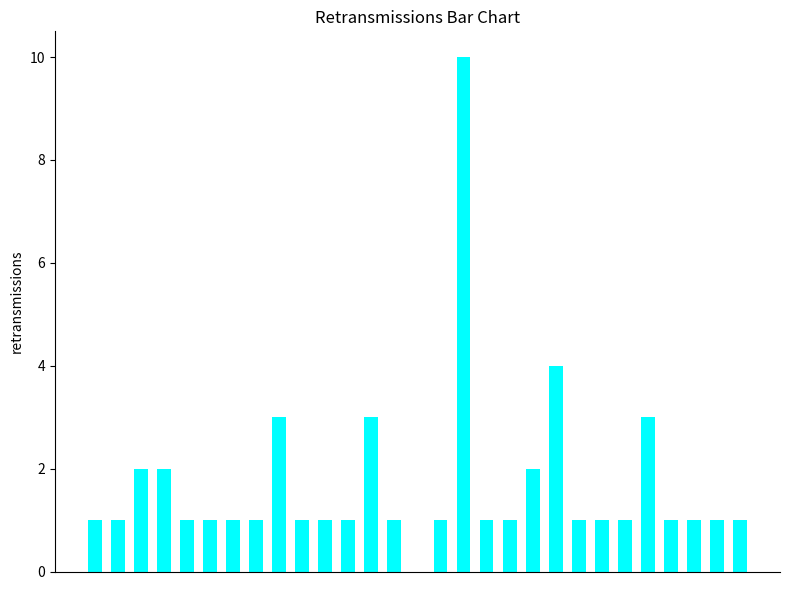

Reading left to right, extract all data points from this chart.

1	1	2	2	1	1	1	1	3	1	1	1	3	1	0	1	10	1	1	2	4	1	1	1	3	1	1	1	1